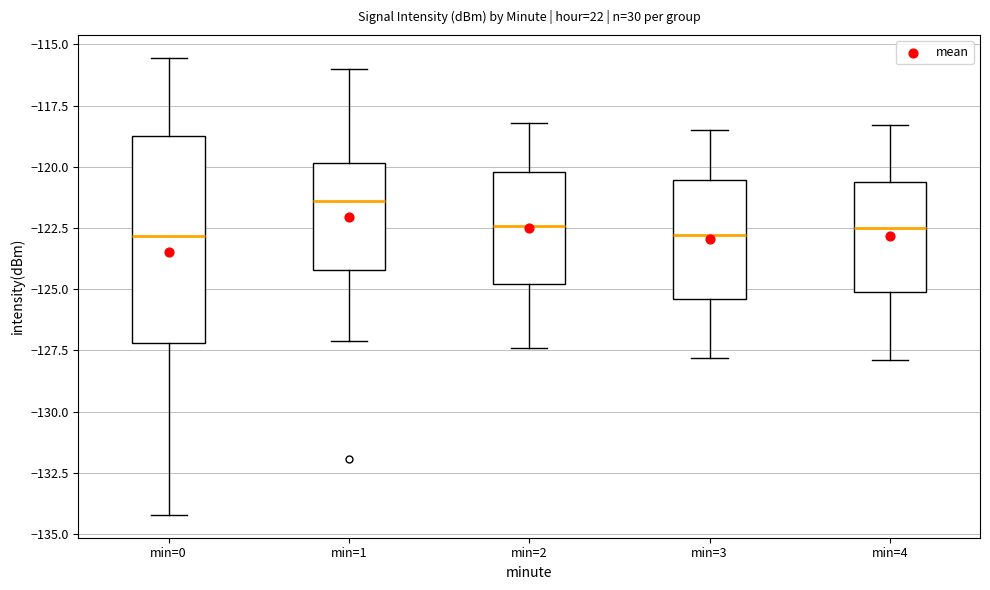

Where is the upper edge of the box for min=3 on the y-axis? The values are not printed on the chart, so give them approximately, as read against the axis.

-120.5